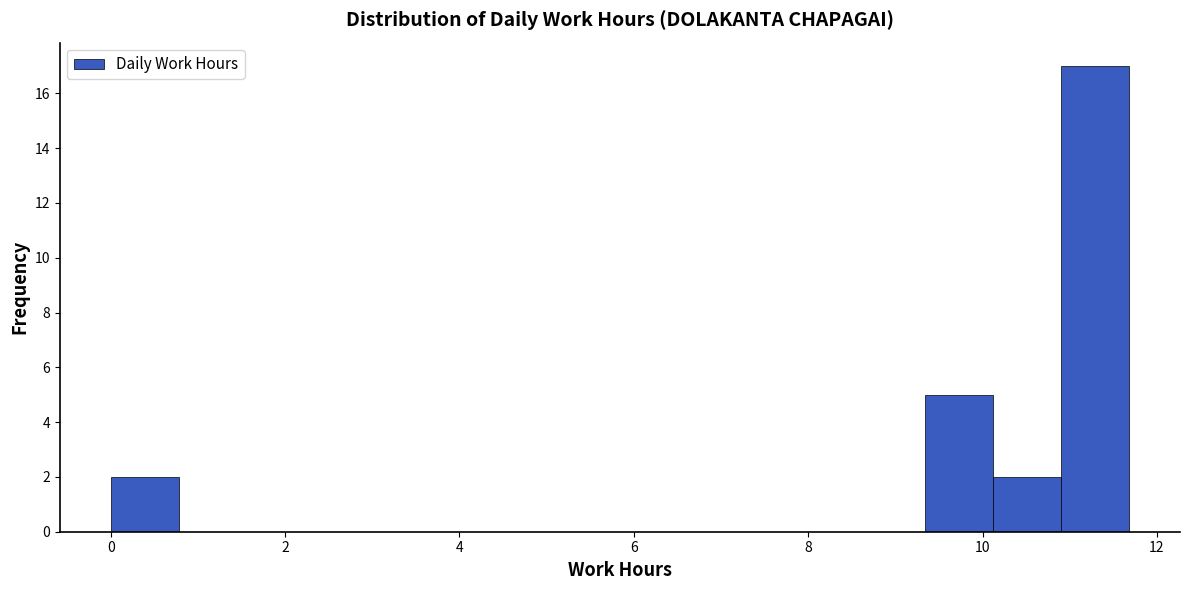

Around what value on the x-axis is the tallest bar? Give the approximate position of its centre, as read against the axis.

11.2